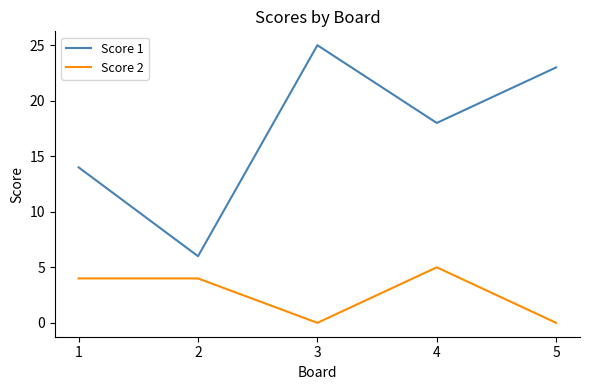

What is the maximum value for Score 2?

5